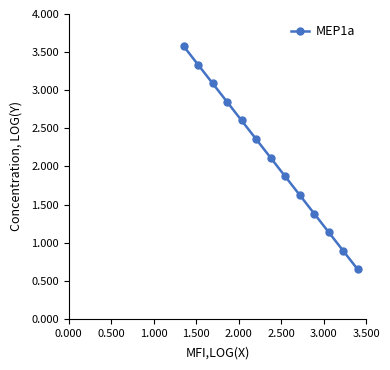

What is the difference between the maximum and minimum values?

2.9